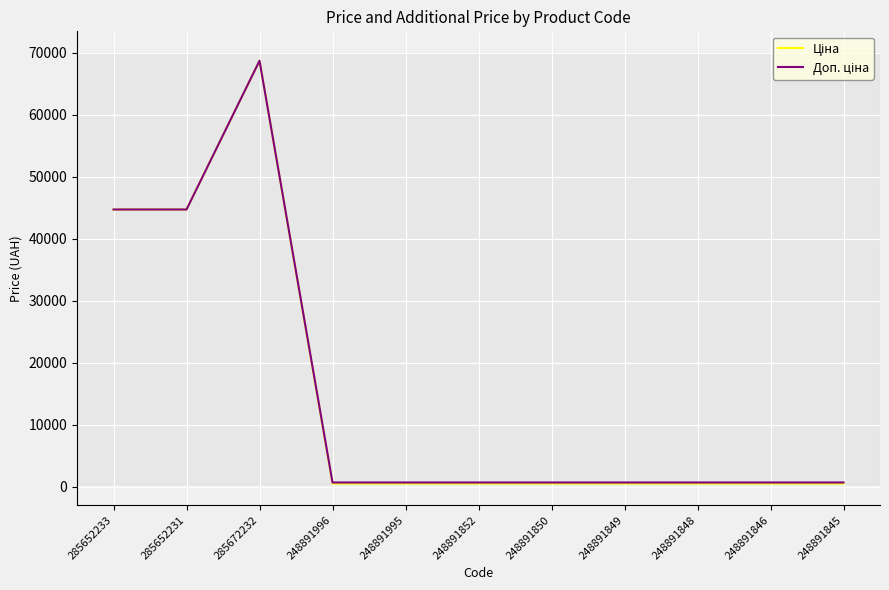

What is the maximum value shown in the chart?

68732.9